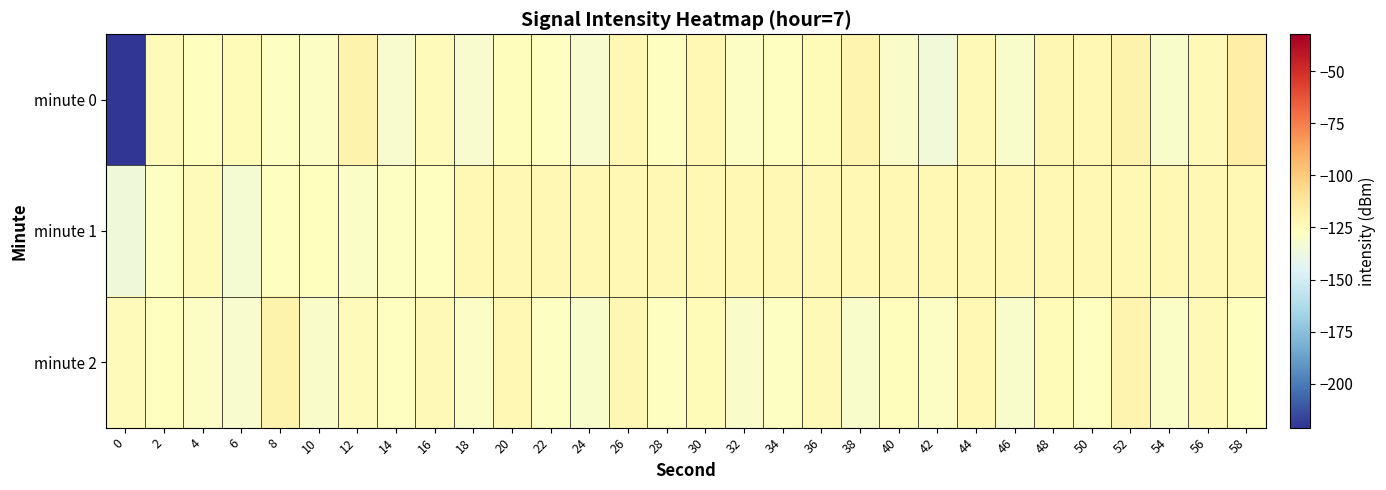

What is the difference between the highest and lowest values at 52?

3.1